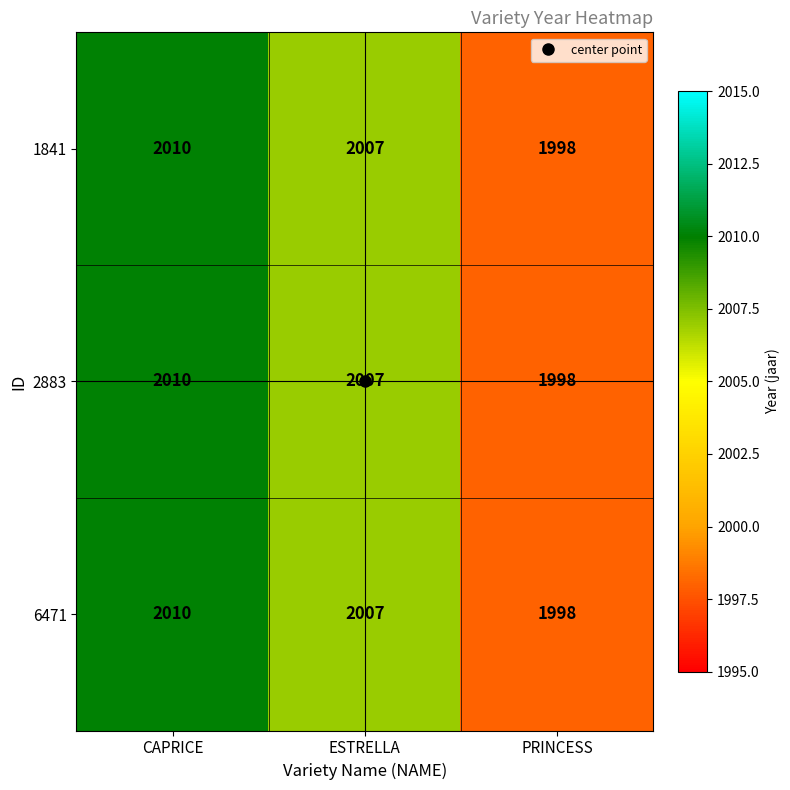

What is the highest value of the 1841 series?

2010